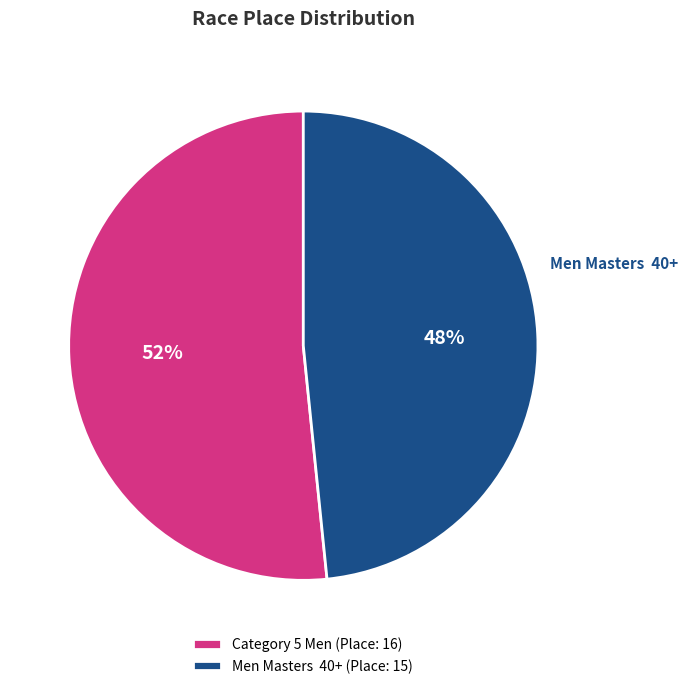

What is the ratio of the value at Men Masters 40+ (Place: 15) to the value at Category 5 Men (Place: 16)?

0.9